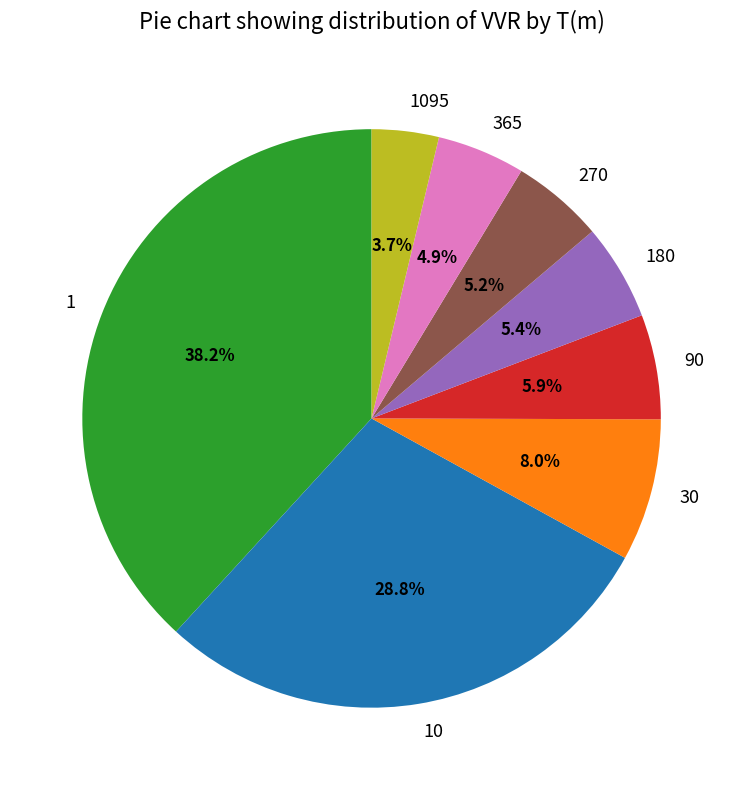

Which slice is the smallest?

1095